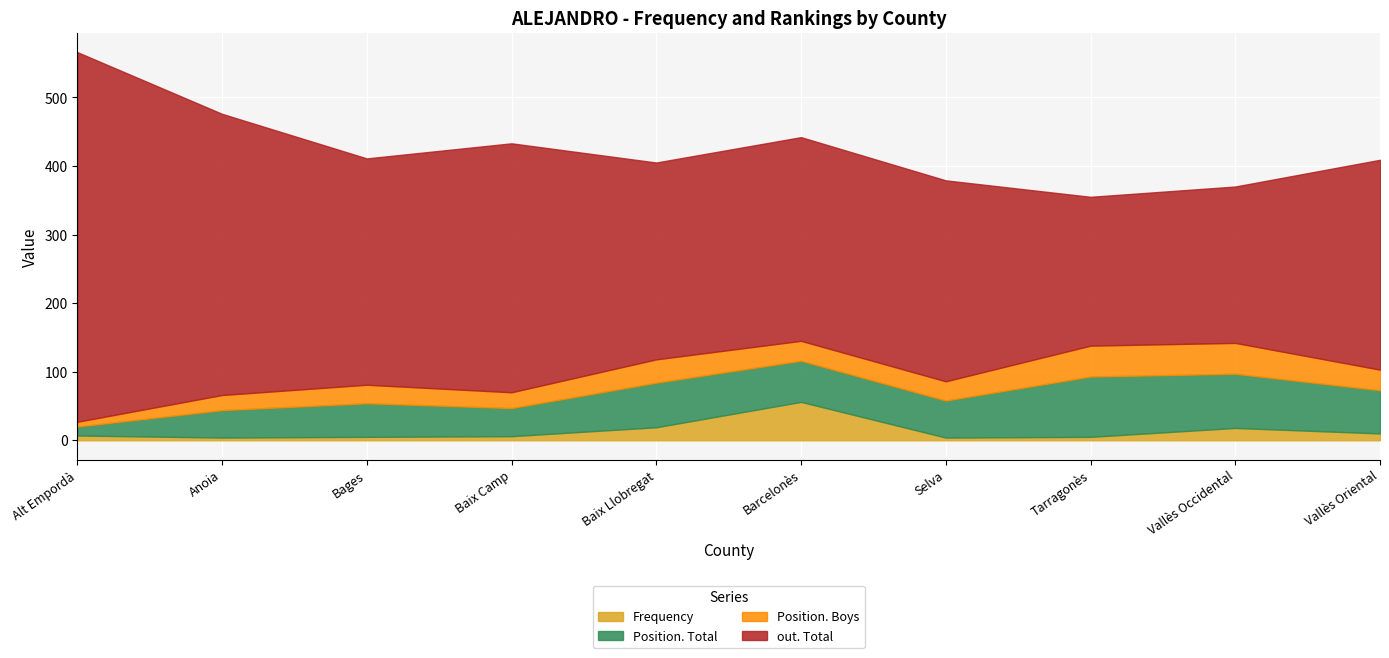

What is the difference between the Frequency values at Vallès Occidental and Bages?

13